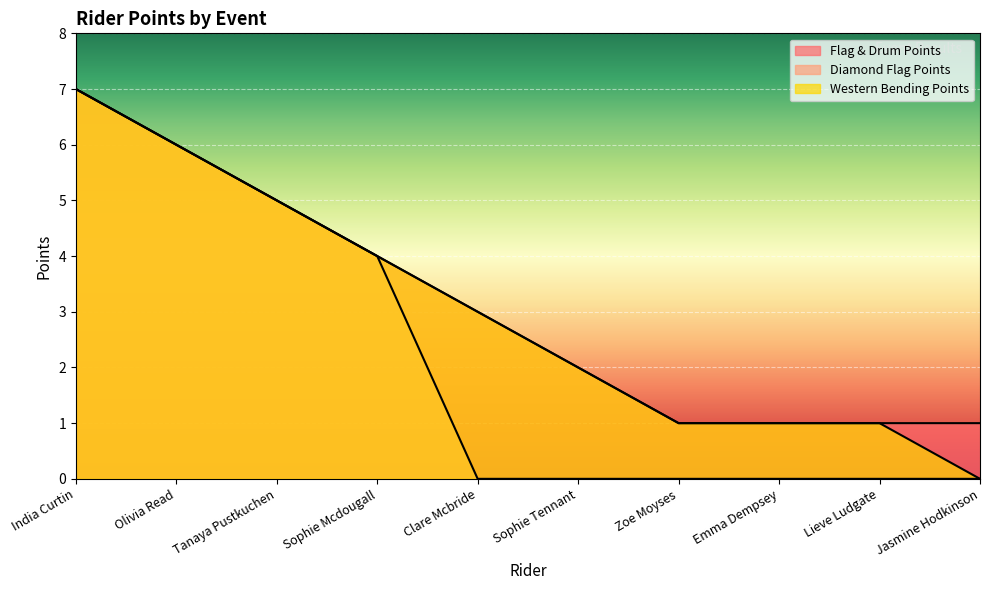

What is the sum of all Diamond Flag Points values?

22